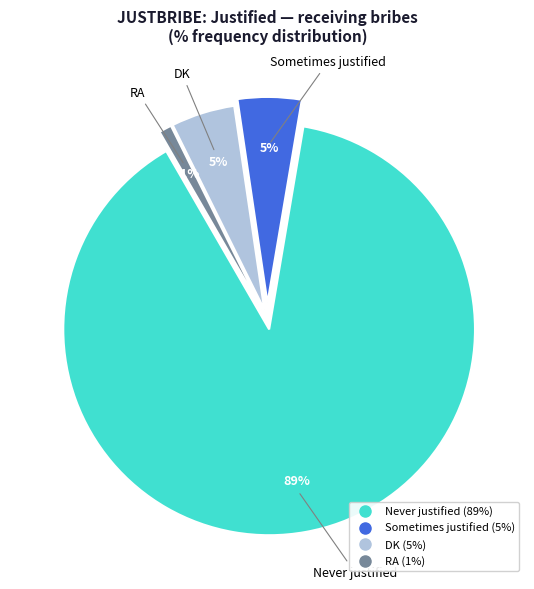

Is there a majority slice in this chart?

Yes